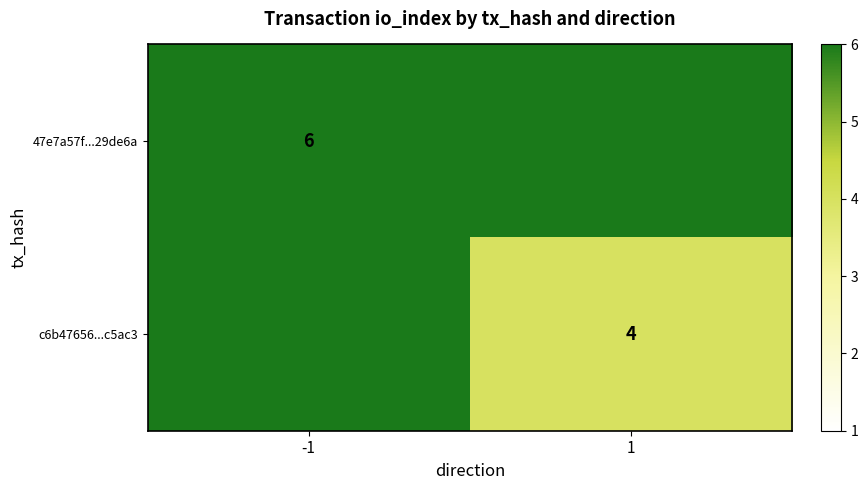

The value of 47e7a57f...29de6a at -1 is 6. True or false?

True